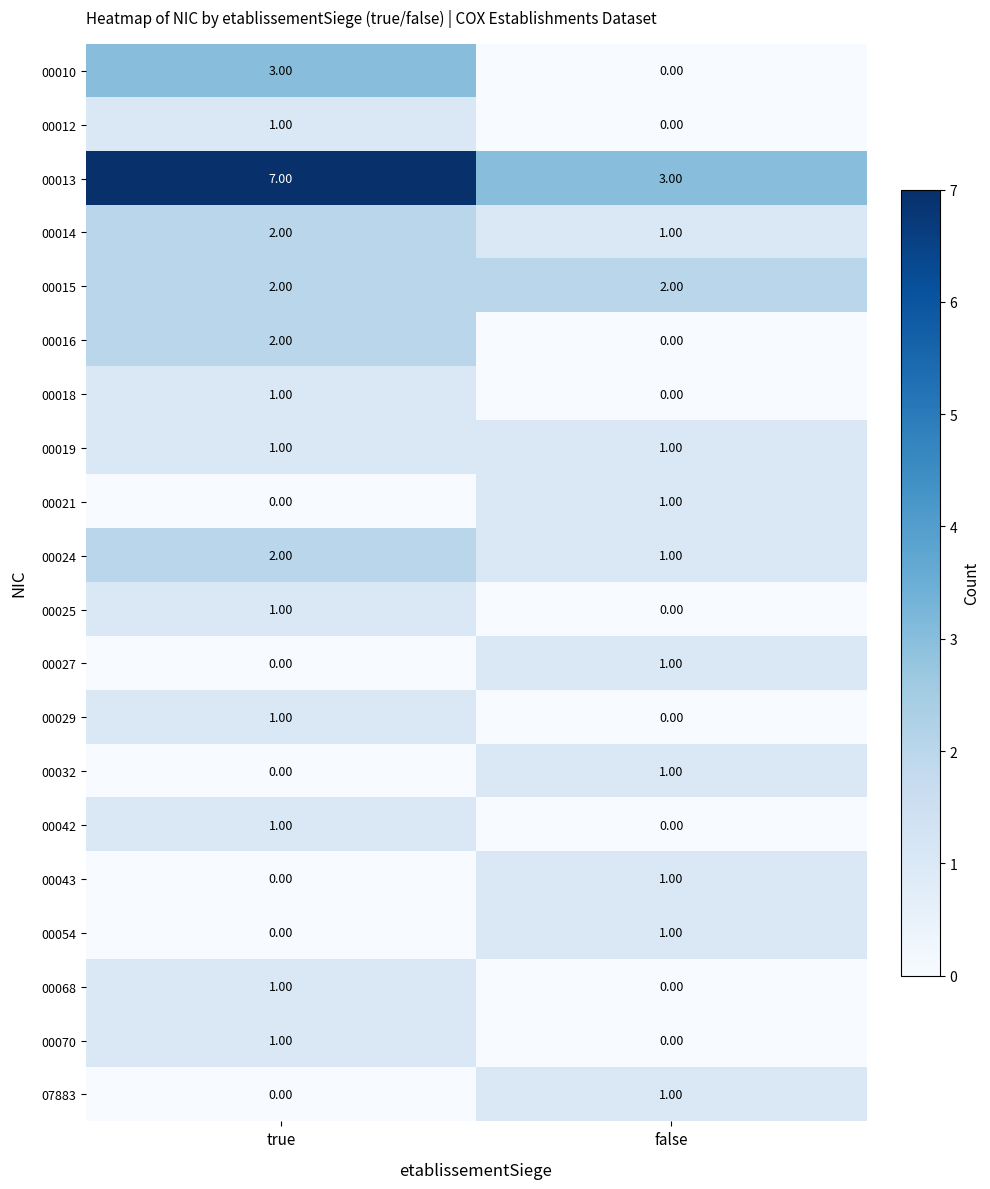

What is the difference between the highest and lowest values at true?

7